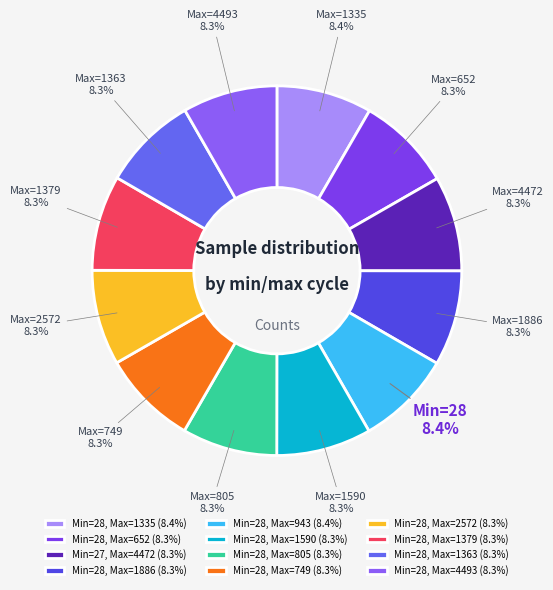

How many segments does this pie chart have?

12